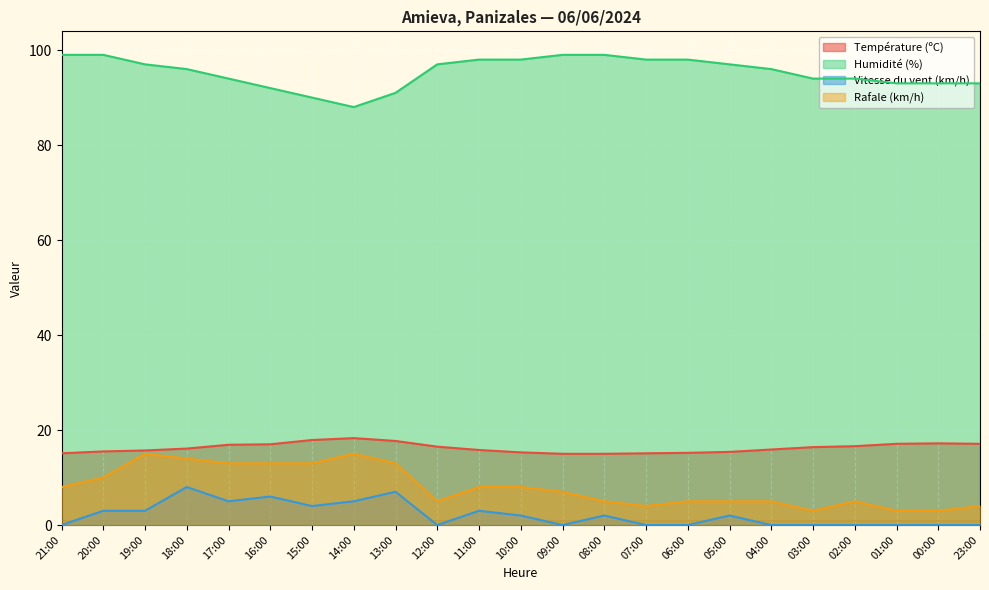

Is the value of Vitesse du vent (km/h) at 08:00 greater than the value of Température (ºC) at 08:00?

No